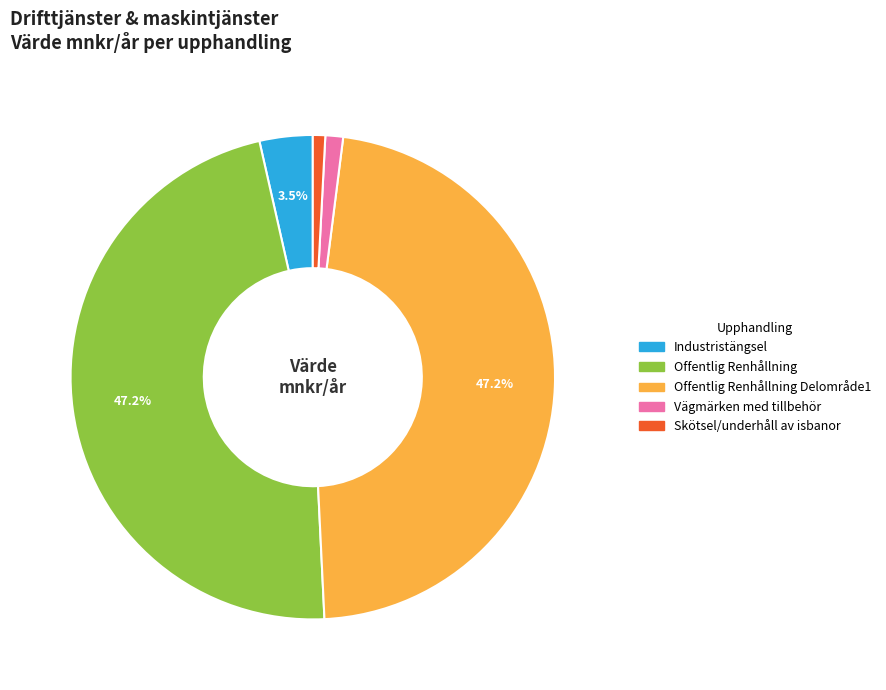

How many segments does this pie chart have?

5